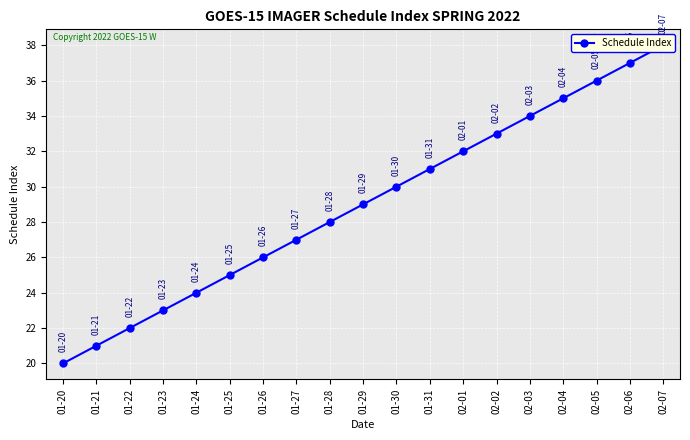

Reading left to right, transcribe all the data shown in this chart.

01-20=20	01-21=21	01-22=22	01-23=23	01-24=24	01-25=25	01-26=26	01-27=27	01-28=28	01-29=29	01-30=30	01-31=31	02-01=32	02-02=33	02-03=34	02-04=35	02-05=36	02-06=37	02-07=38